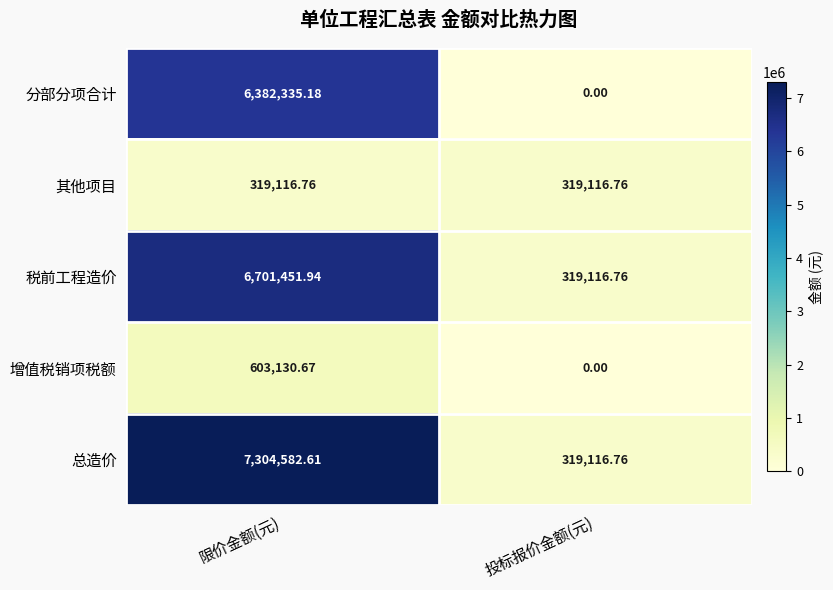

Where does the 税前工程造价 series first go above 6701451?

限价金额(元)